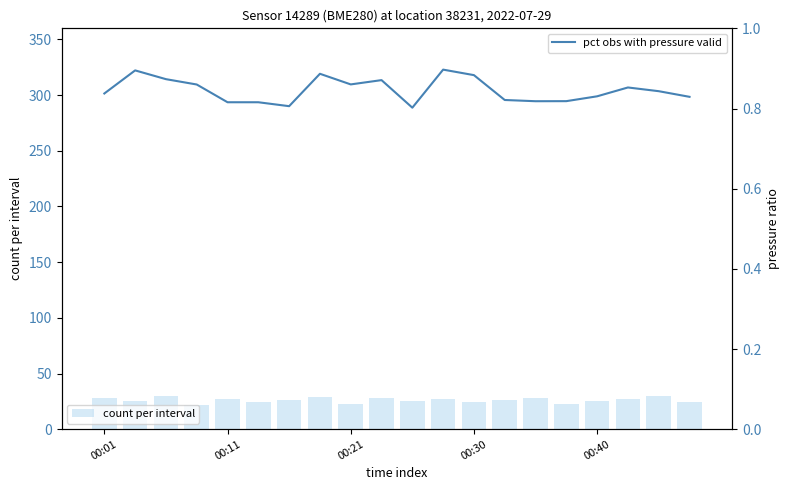

What is the highest value of the count per interval series?

30